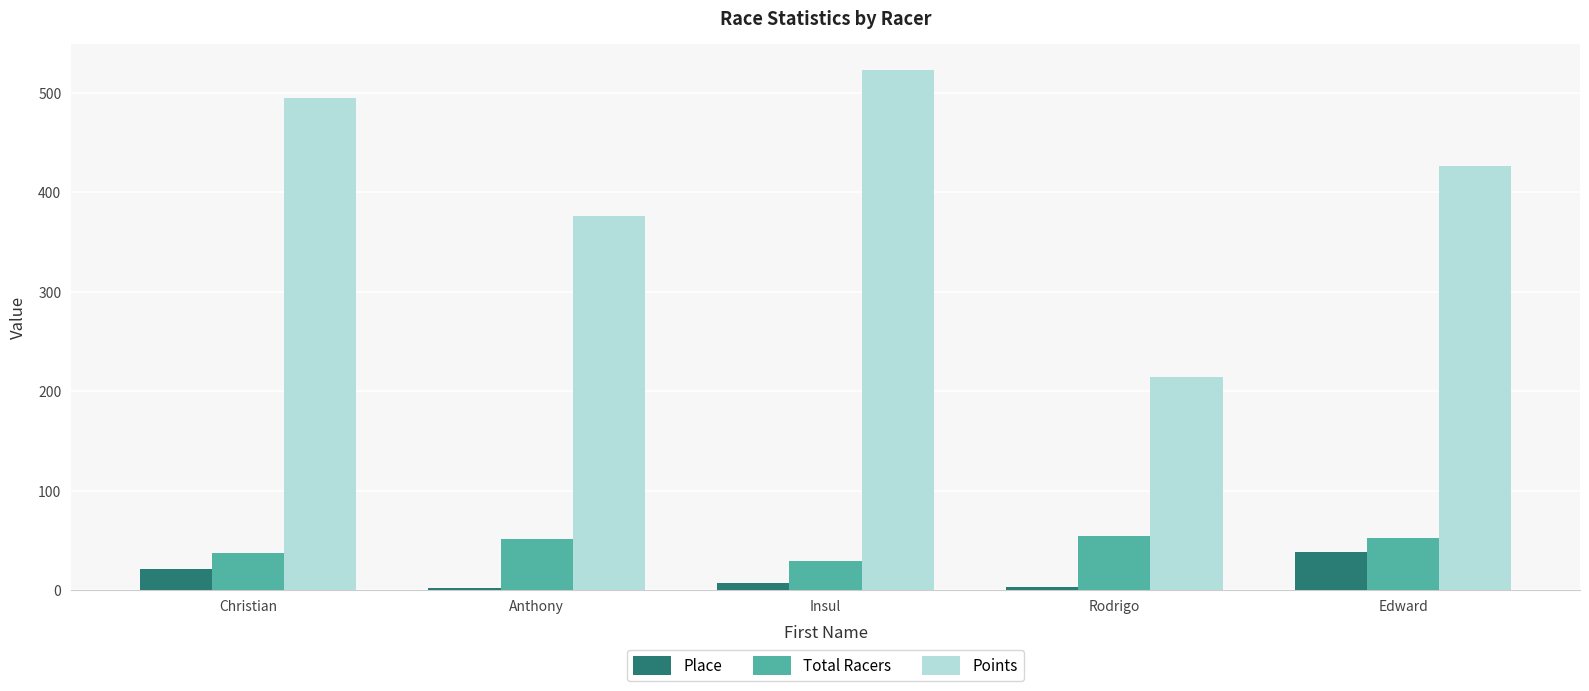

At which label does Points reach its minimum?

Rodrigo